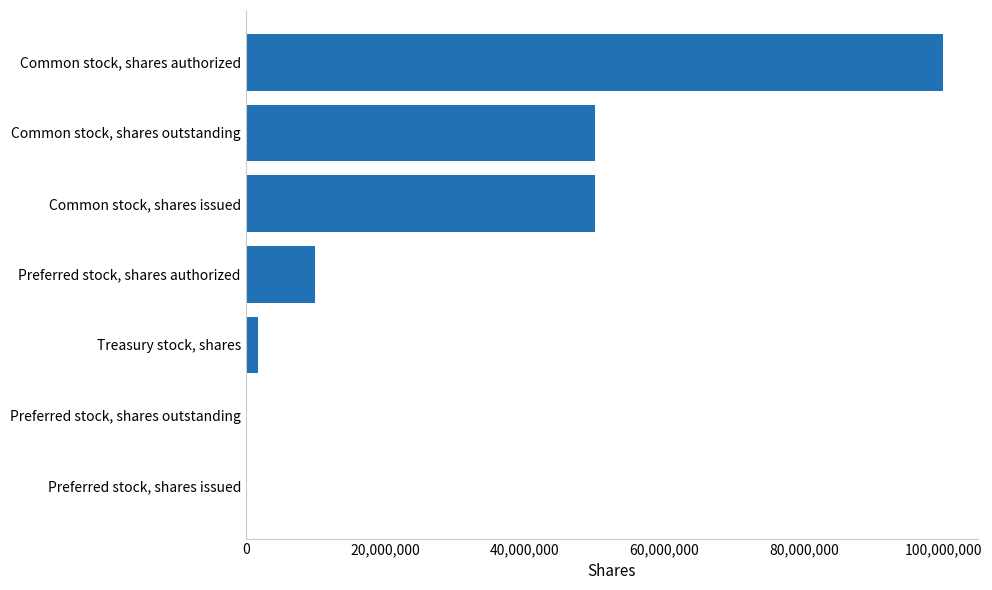

True or false: the data shows 3155727 at Preferred stock, shares authorized.

False